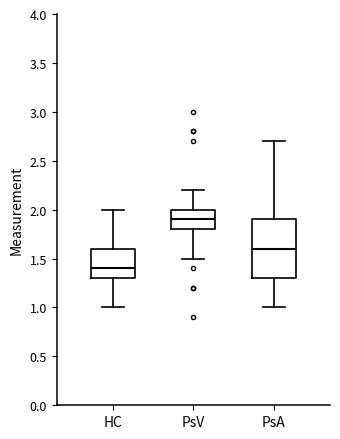

Which box is the tallest, from its lower edge to its upper edge?

PsA